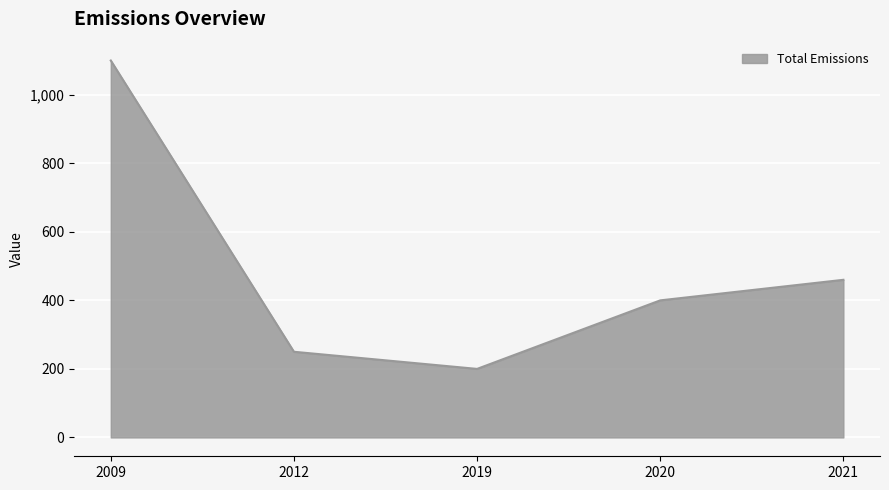

The chart shows a value of 200 at 2019. True or false?

True